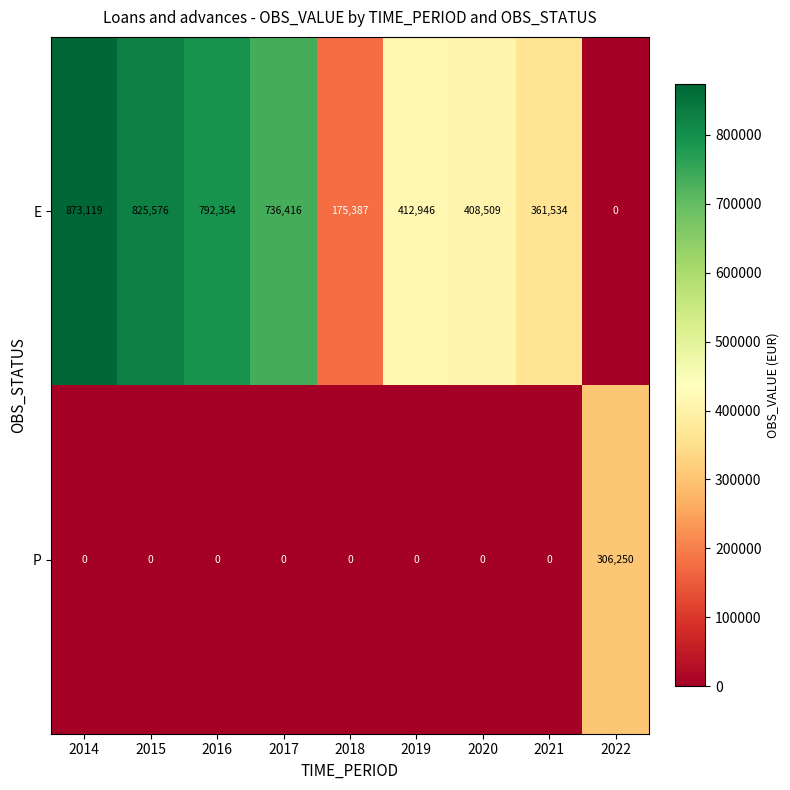

Count the number of data series in this chart.

2